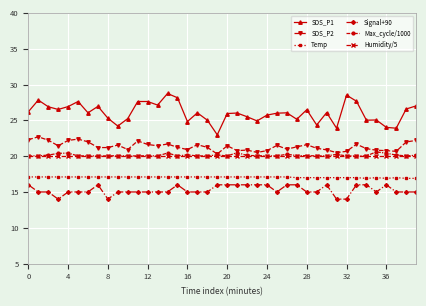

What is the highest value of the Signal+90 series?

16.0